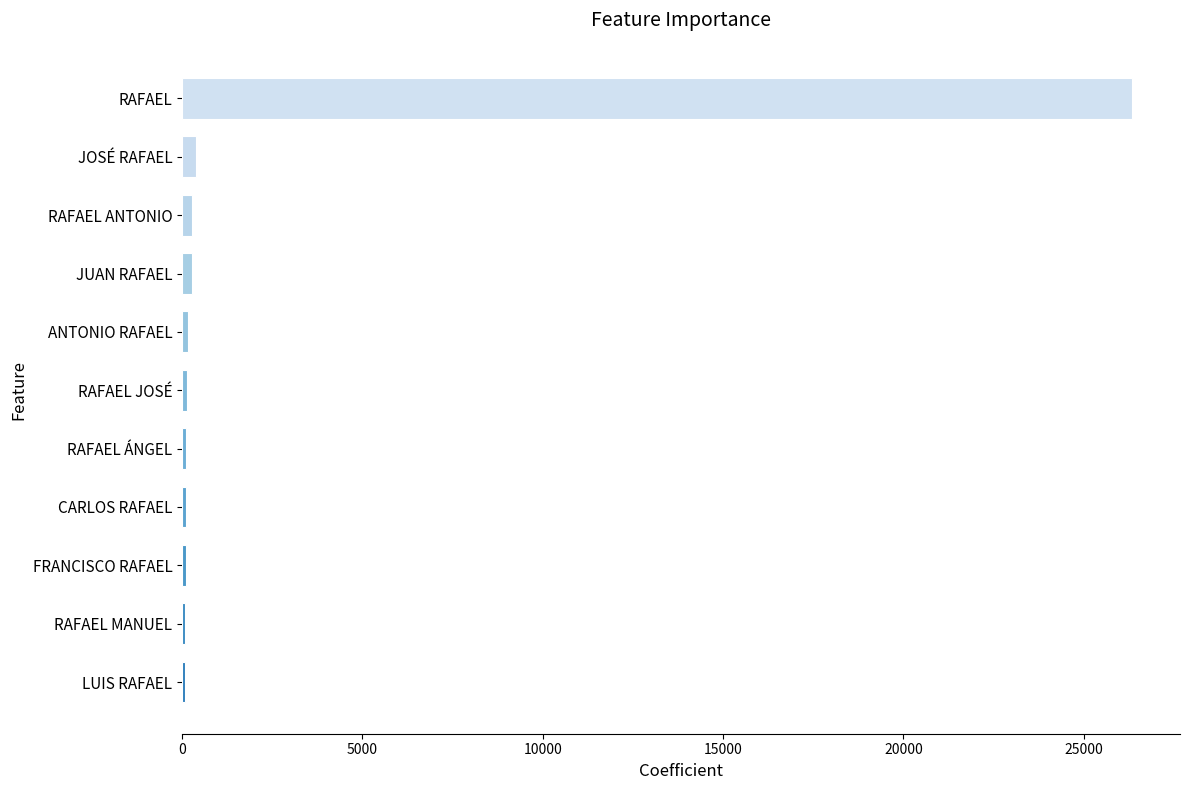

What is the sum of all values?

28061